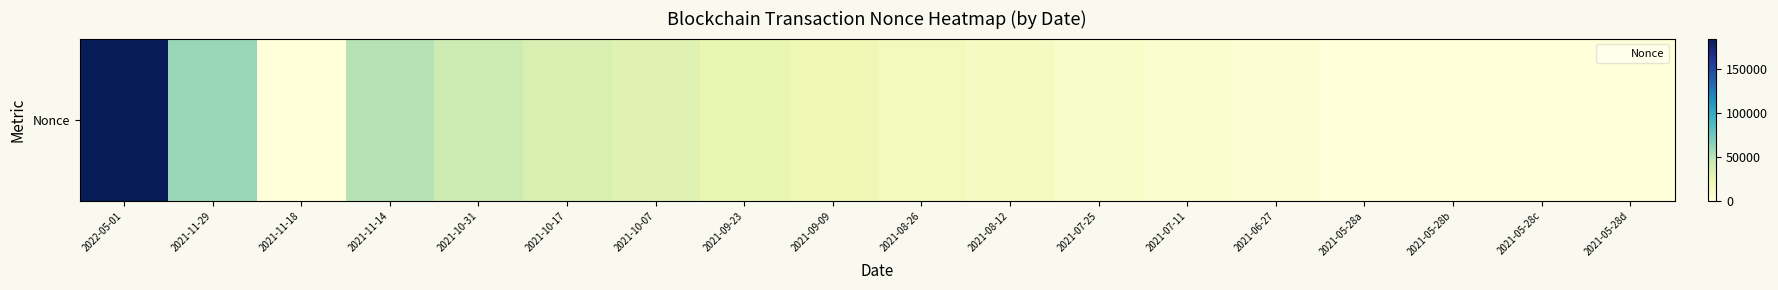

The chart shows a value of 26038 at 2021-09-23. True or false?

True